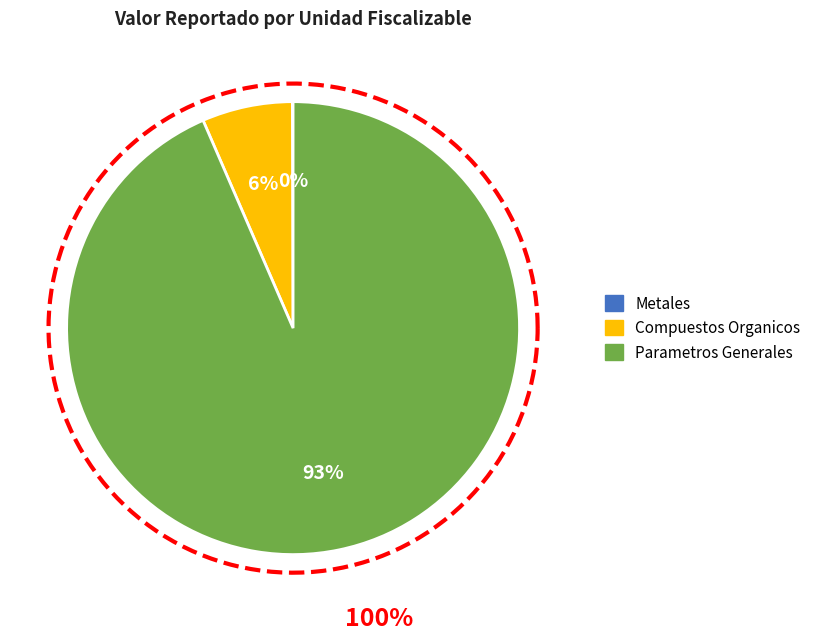

What percentage is NOT represented by 5?

100.0%